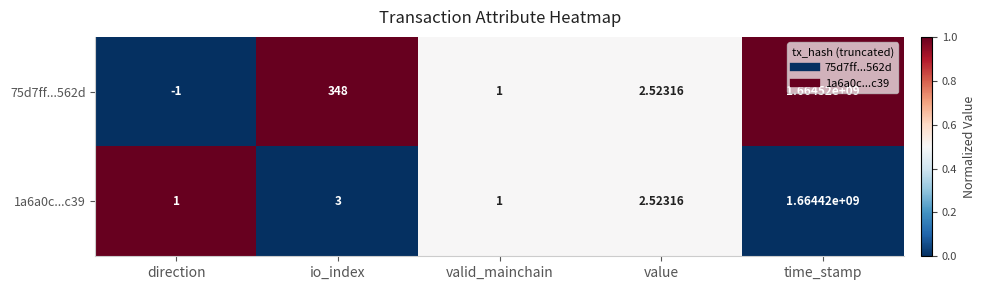

Which category has the highest value in the 75d7ff...562d series?

time_stamp